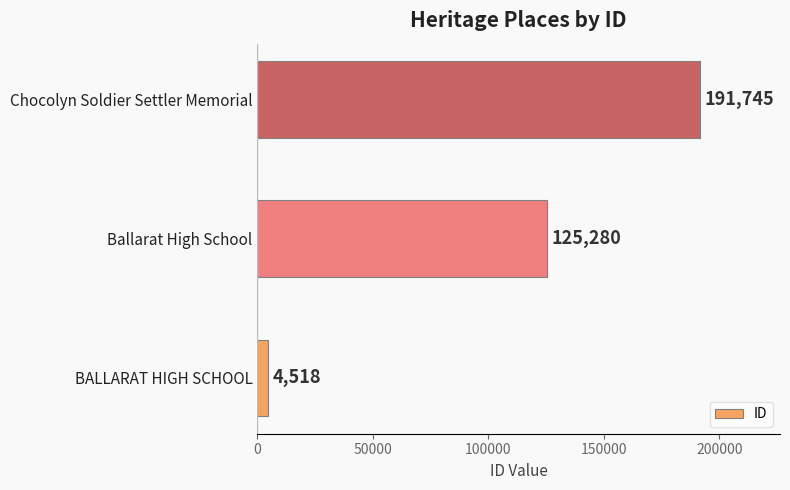

The value at BALLARAT HIGH SCHOOL is 4518. True or false?

True